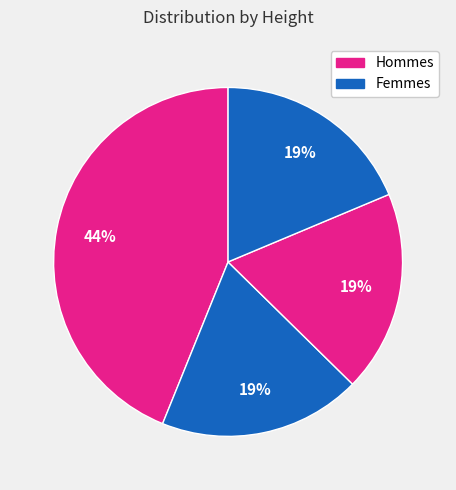

Is there any slice that represents more than half of the pie?

No